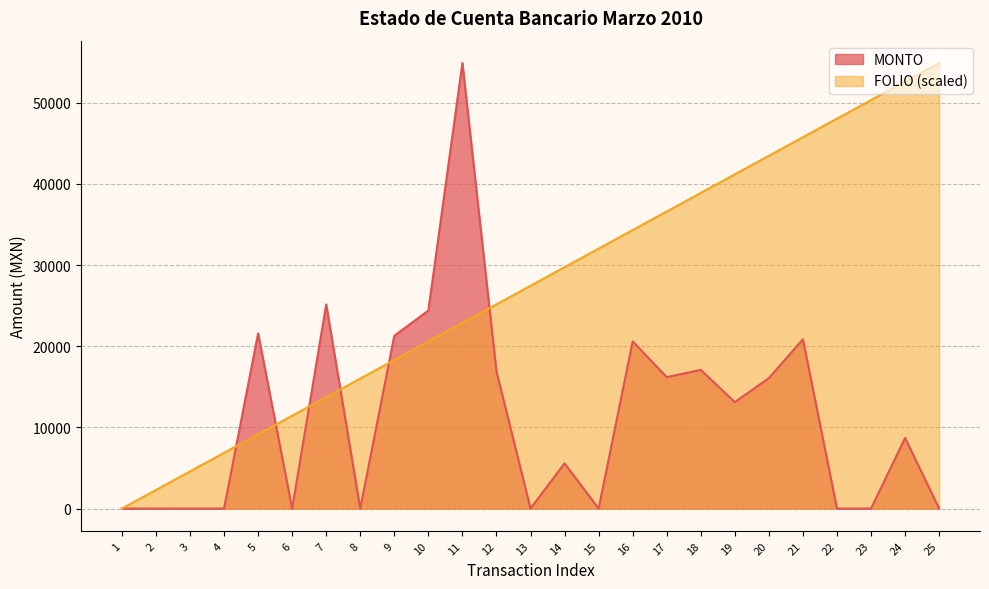

What is the sum of all MONTO values?

282324.2